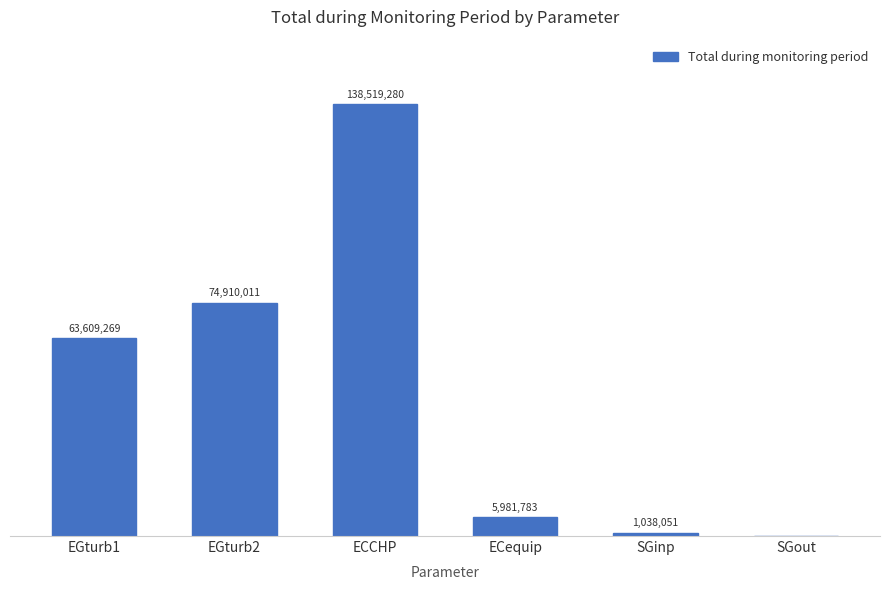

Which has a higher value, SGout or EGturb1?

EGturb1